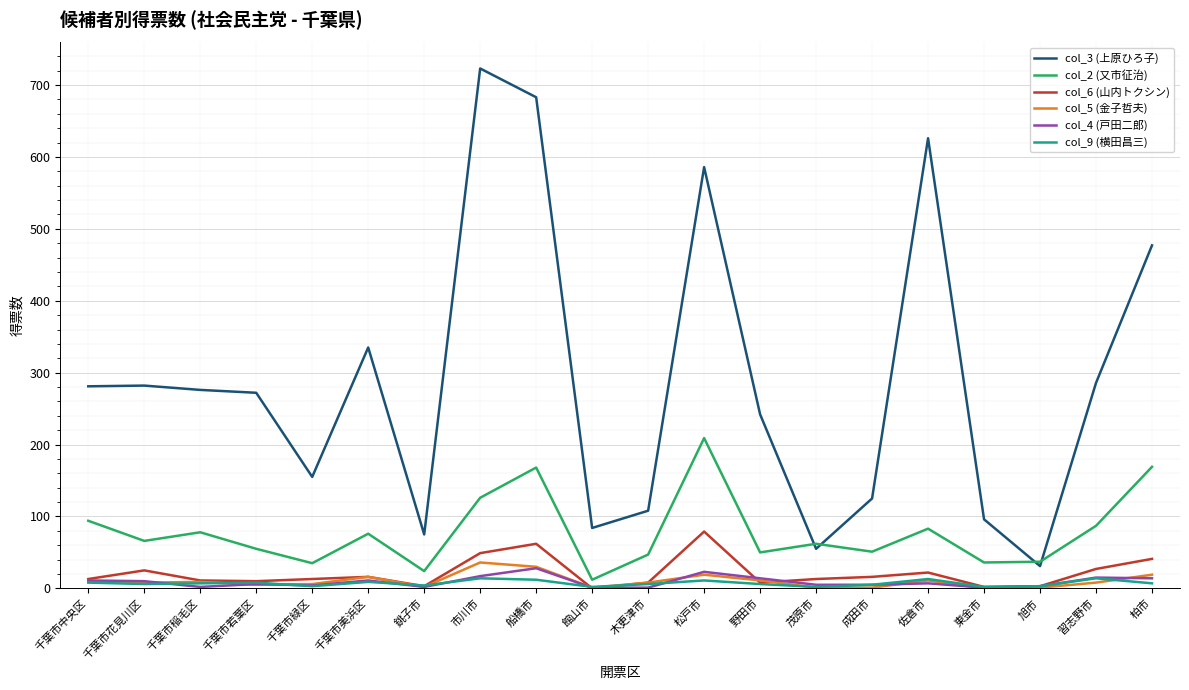

At which label does col_9 (横田昌三) first exceed 7?

千葉市中央区